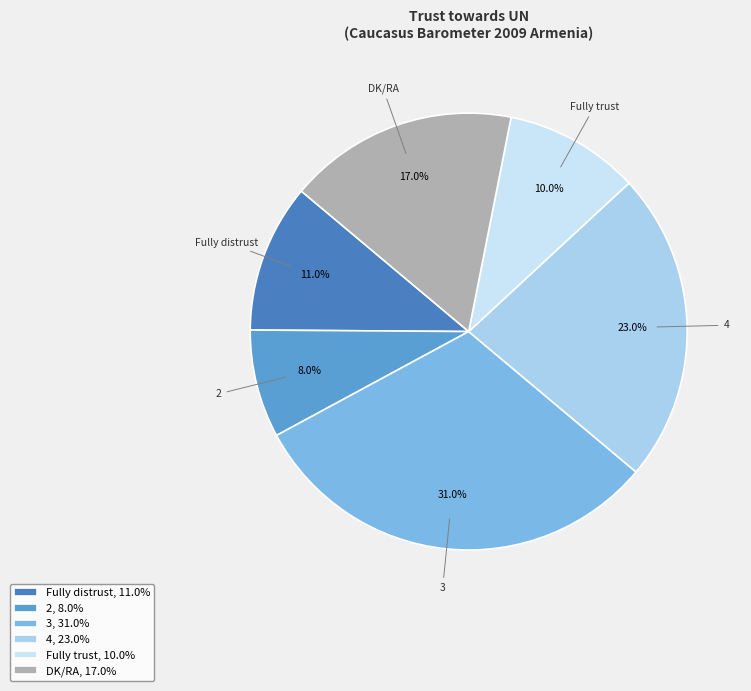

What is the ratio of the value at Fully distrust to the value at DK/RA?

0.6